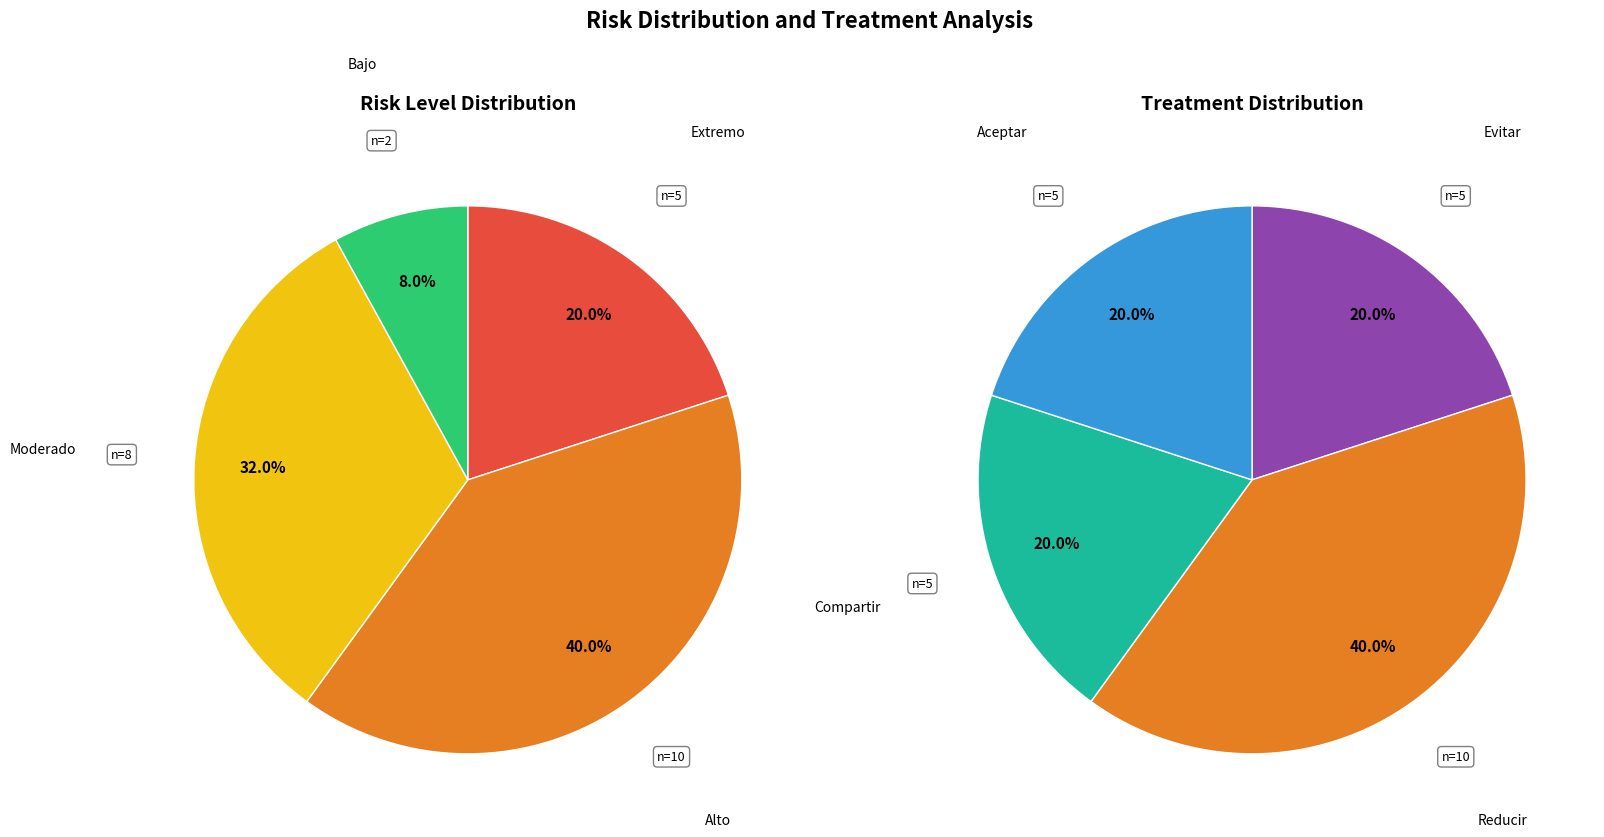

Does Moderado represent more than half of the total?

No